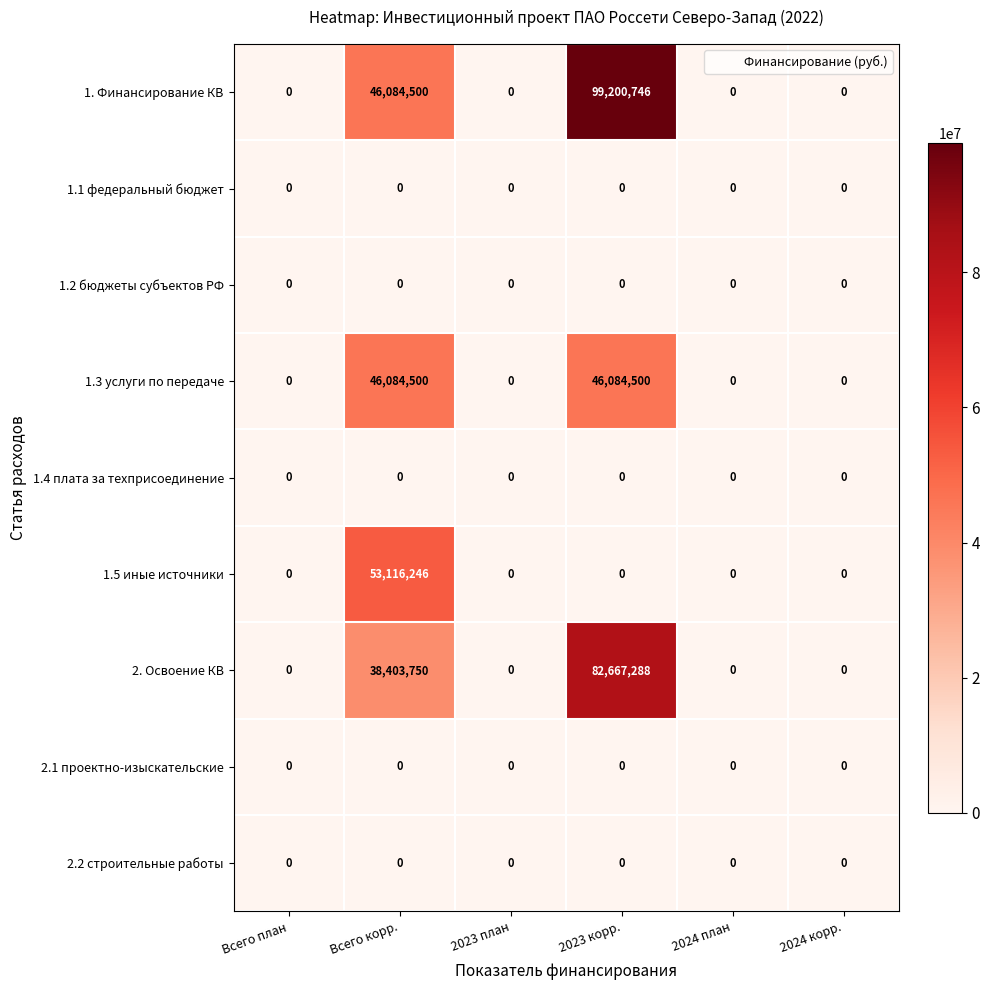

What is the difference between the highest and lowest values at Всего корр.?

53116246